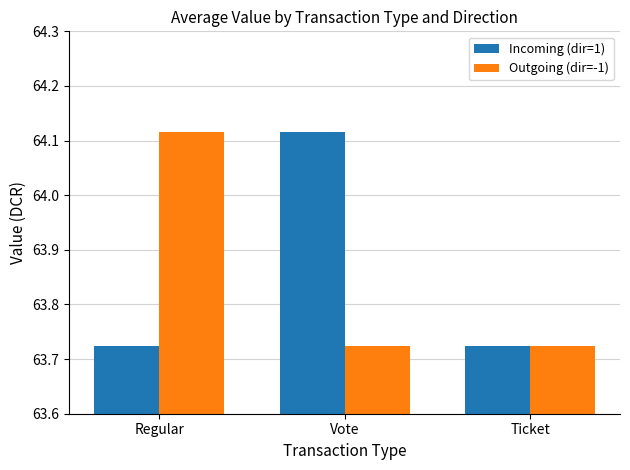

How many categories are shown in the chart?

3